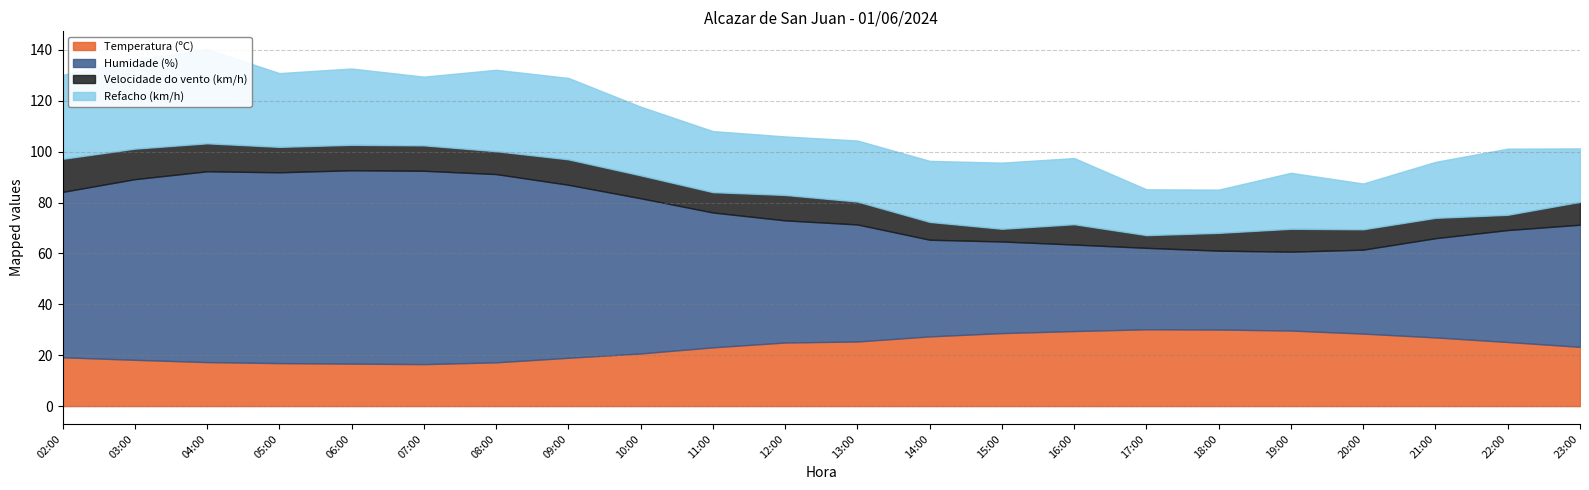

Reading left to right, list all the values displayed in this chart.

Temperatura (ºC): 19.2	18.2	17.3	16.9	16.7	16.5	17.2	19.0	20.7	23.1	25.0	25.4	27.4	28.7	29.5	30.2	30.1	29.7	28.5	27.0	25.2	23.3
Humidade (%): 65.0	71.0	75.0	75.0	76.0	76.0	74.0	68.0	61.0	53.0	48.0	46.0	38.0	36.0	34.0	32.0	31.0	31.0	33.0	39.0	44.0	48.0
Velocidade do vento (km/h): 13.0	12.0	11.0	10.0	10.0	10.0	9.0	10.0	9.0	8.0	10.0	9.0	7.0	5.0	8.0	5.0	7.0	9.0	8.0	8.0	6.0	9.0
Refacho (km/h): 33.0	35.0	37.0	29.0	30.0	27.0	32.0	32.0	27.0	24.0	23.0	24.0	24.0	26.0	26.0	18.0	17.0	22.0	18.0	22.0	26.0	21.0